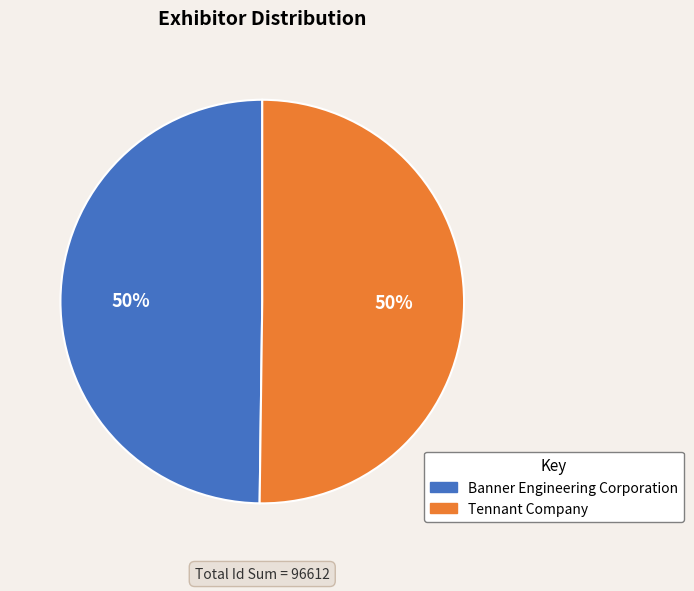

Is it true that Tennant Company is 39% of the pie?

False